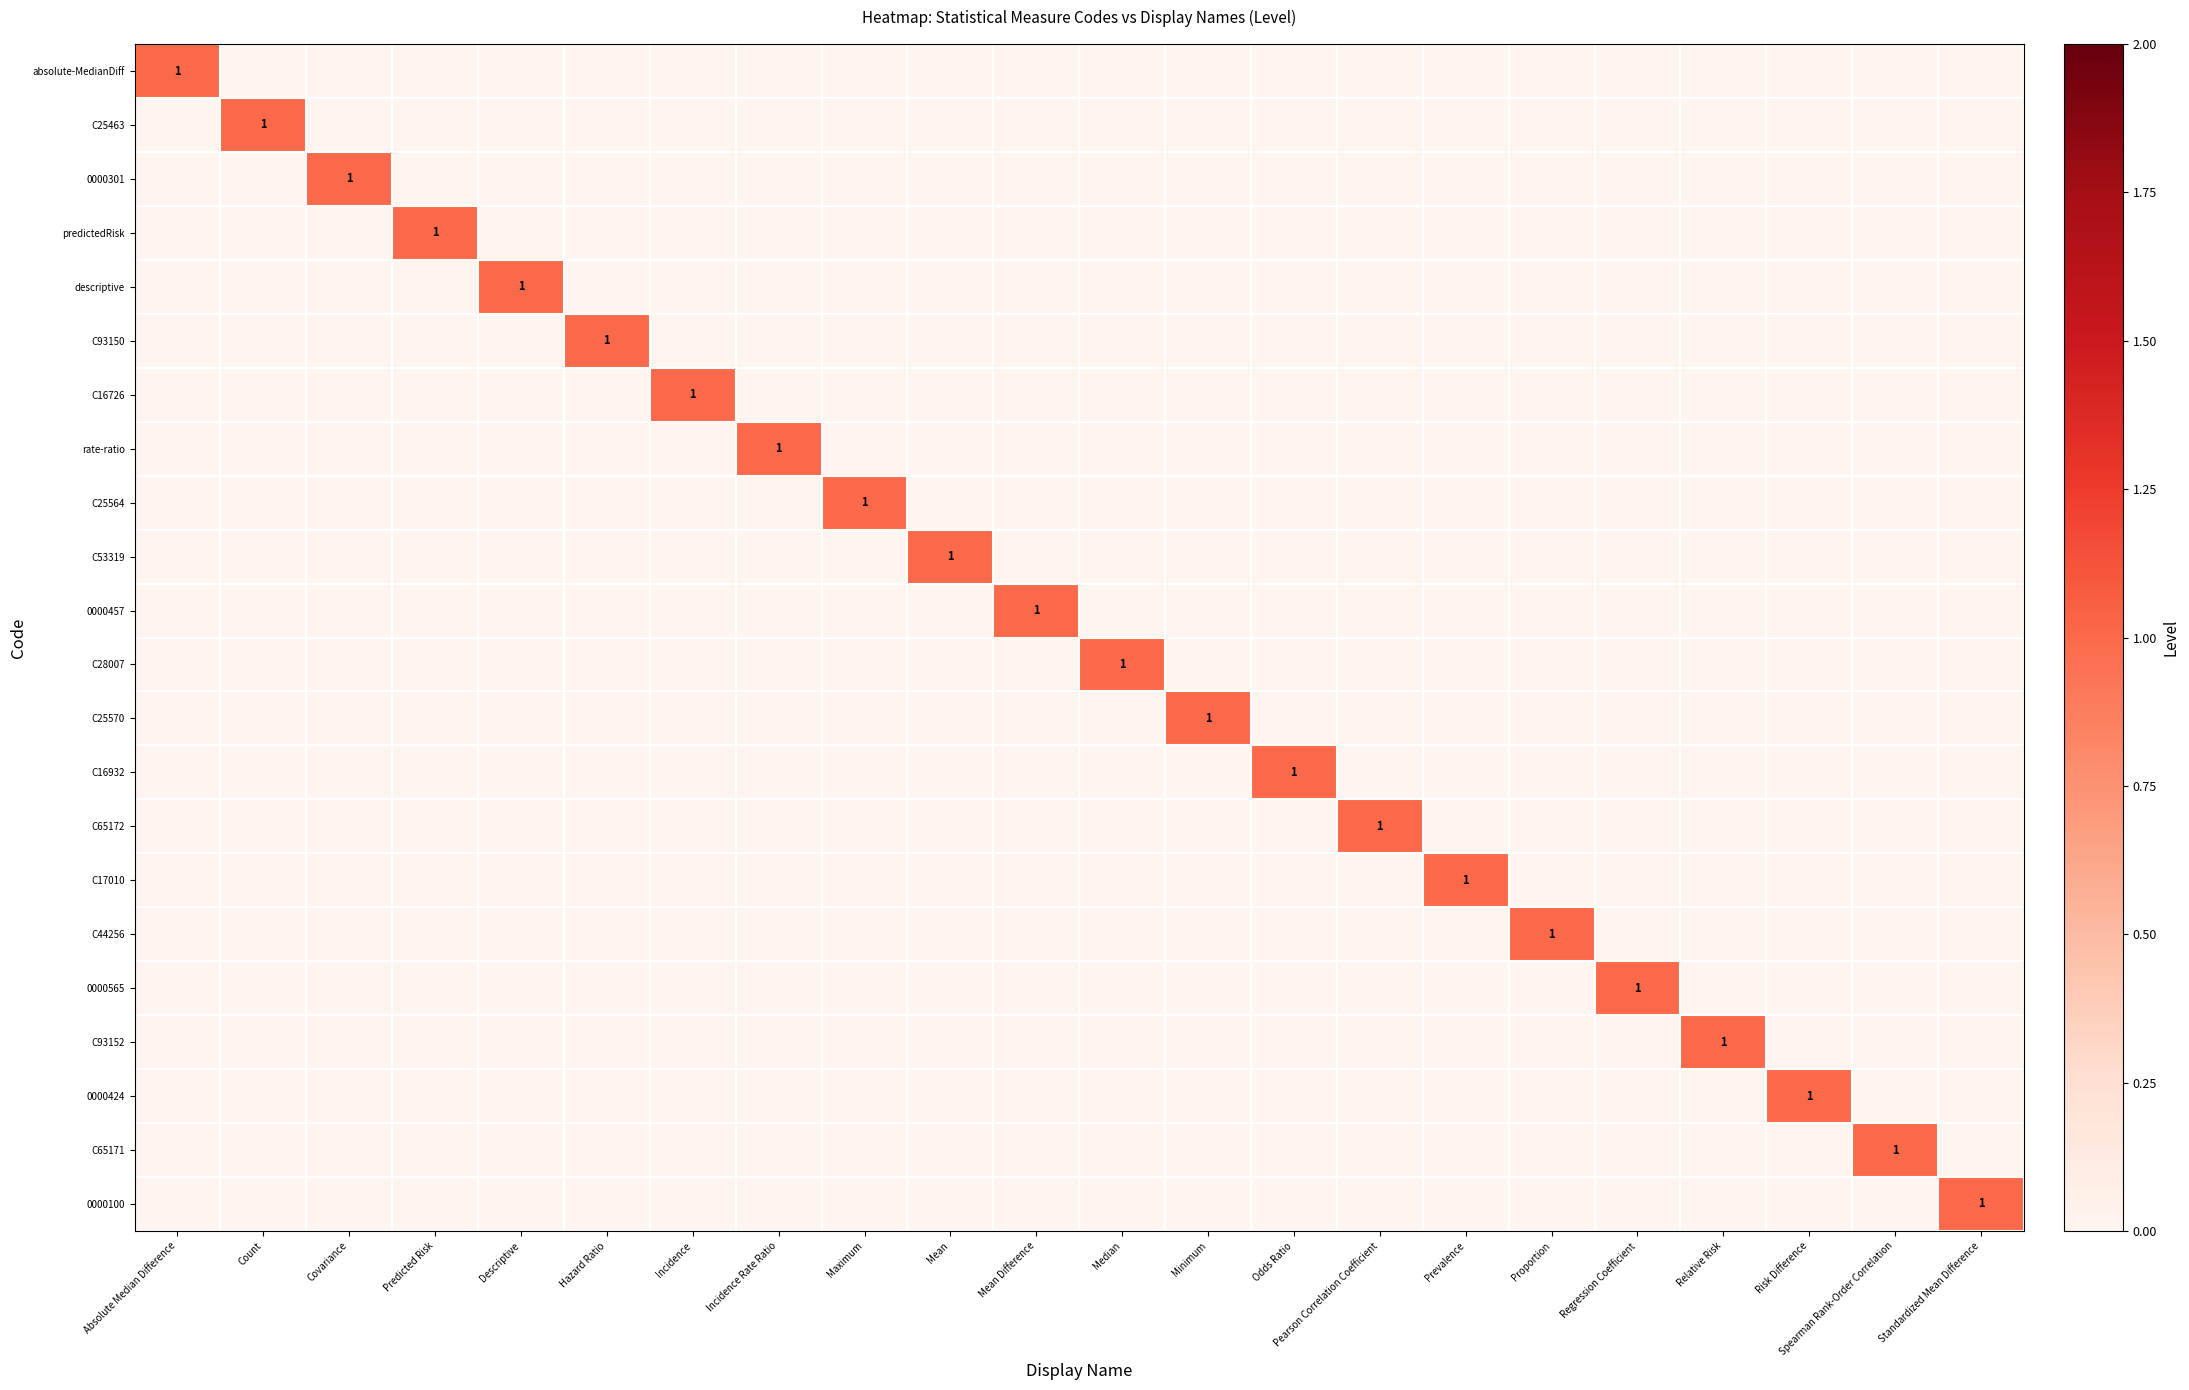

What is the sum of all C93150 values?

1